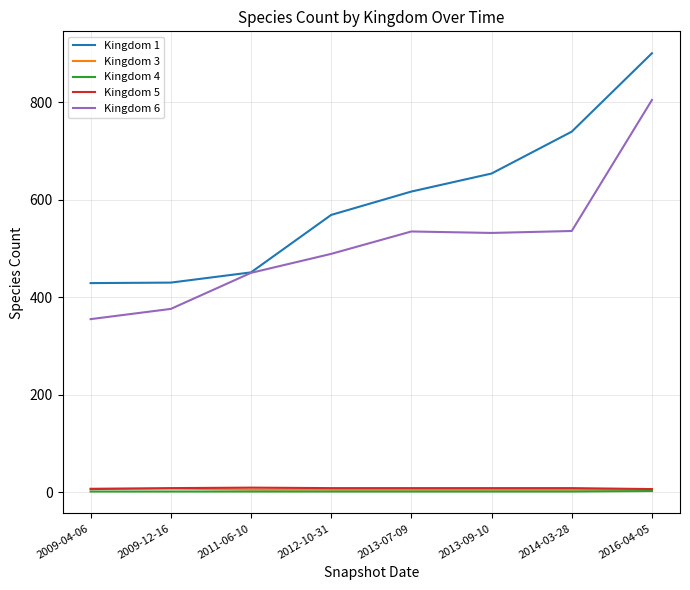

At which category is the sum across all series the highest?

2016-04-05